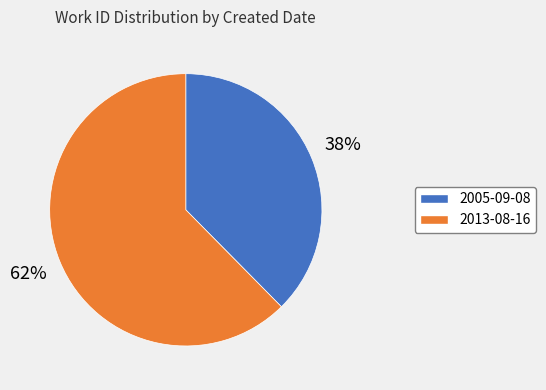

Count the number of slices in the pie.

2